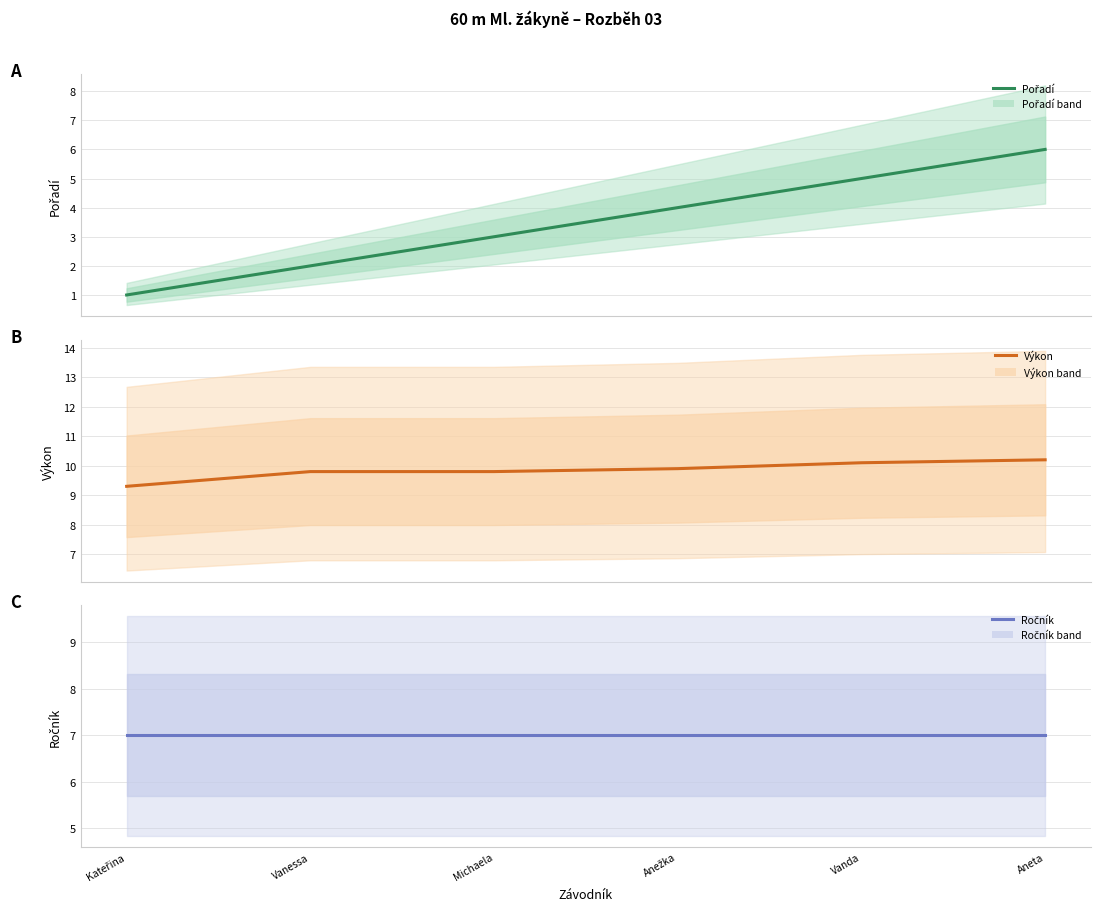

Is the value of Výkon at Anežka greater than the value of Ročník at Anežka?

Yes